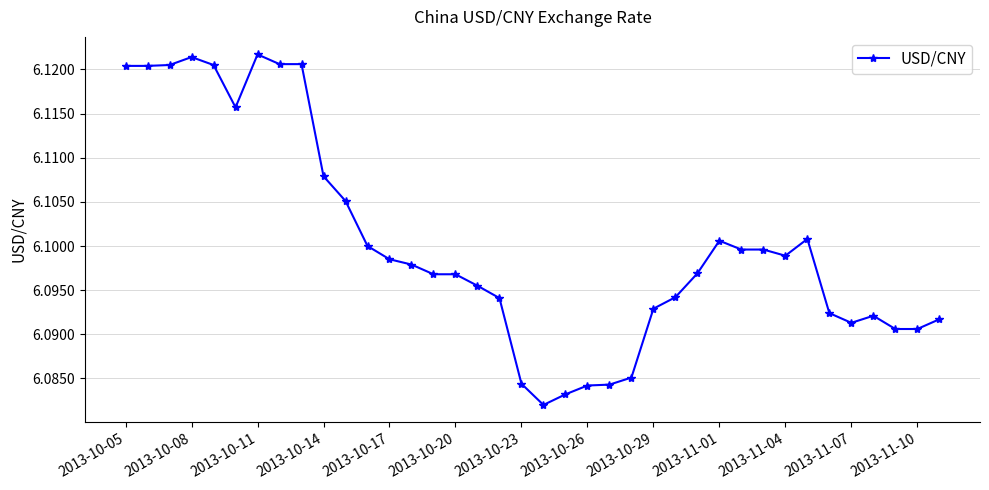

What is the sum of all values?

231.8